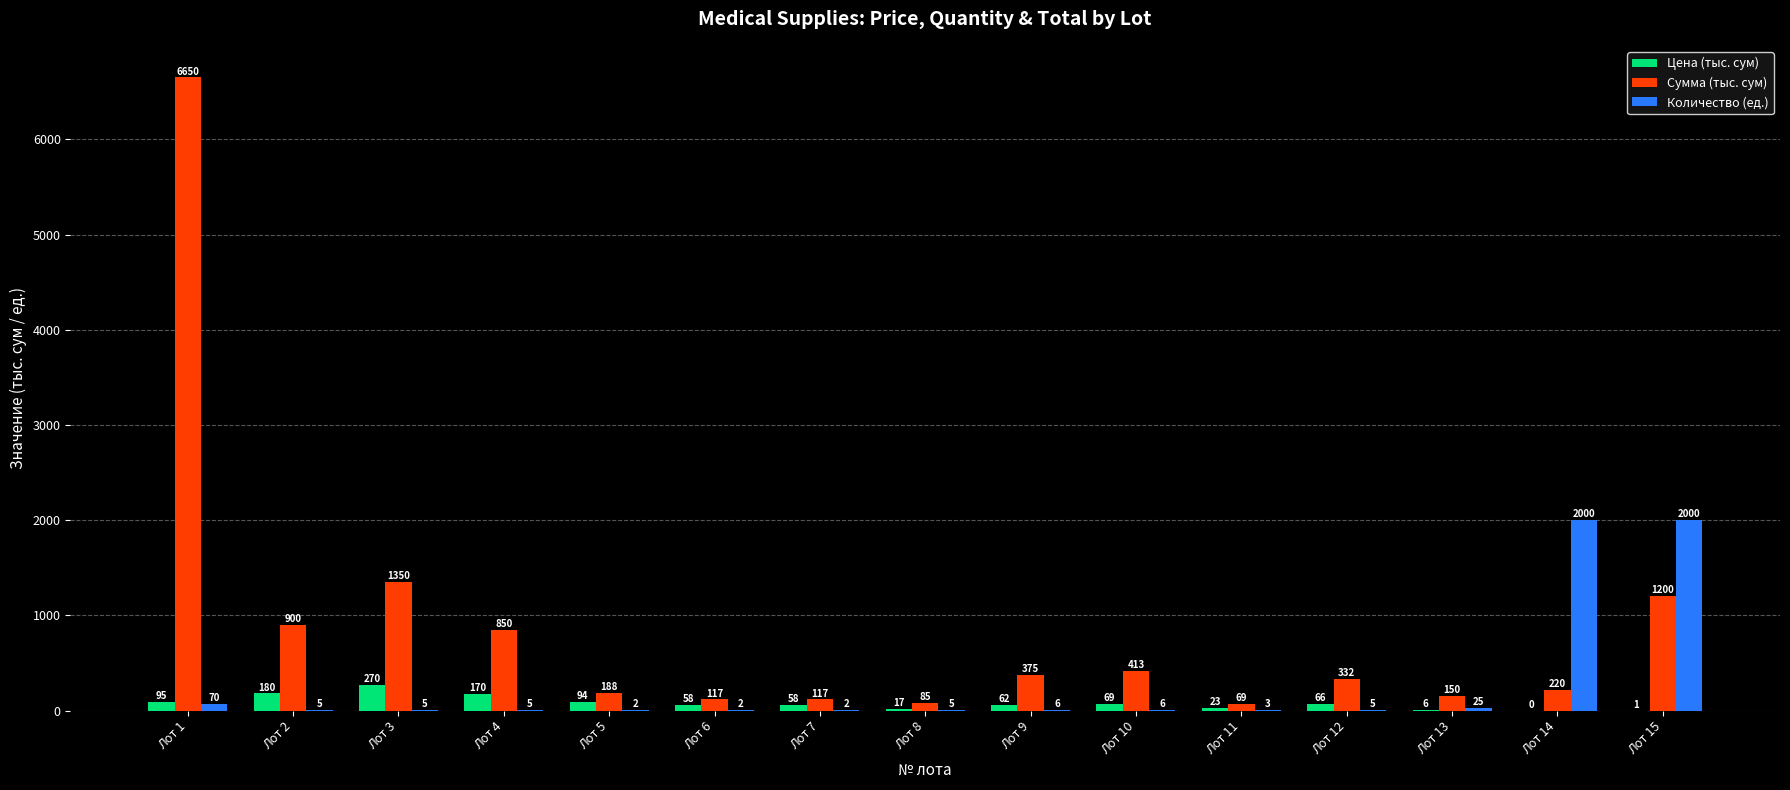

At which category is the sum across all series the highest?

Лот 1